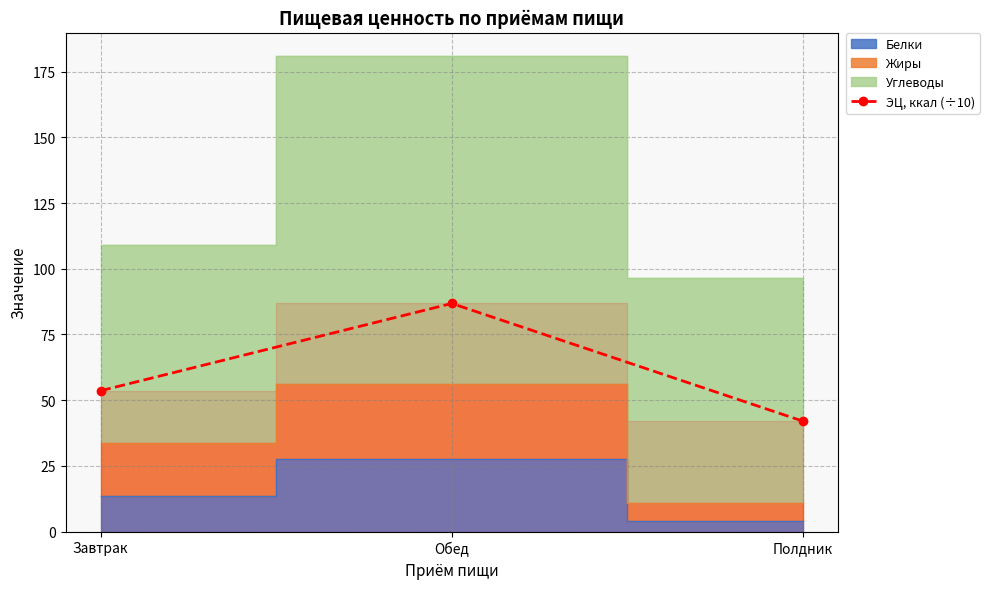

The ЭЦ, ккал (÷10) series shows 86.8 at Обед. True or false?

True